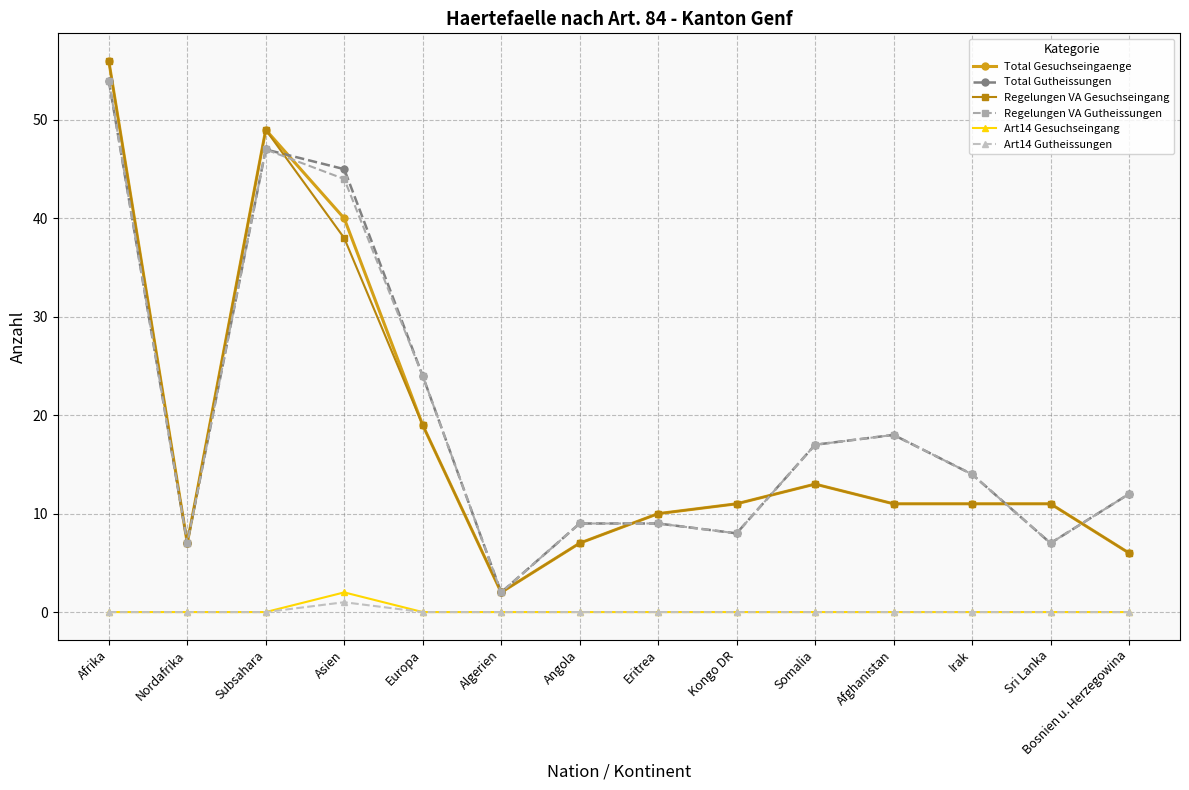

Where does the Regelungen VA Gesuchseingang series first go above 11?

Afrika